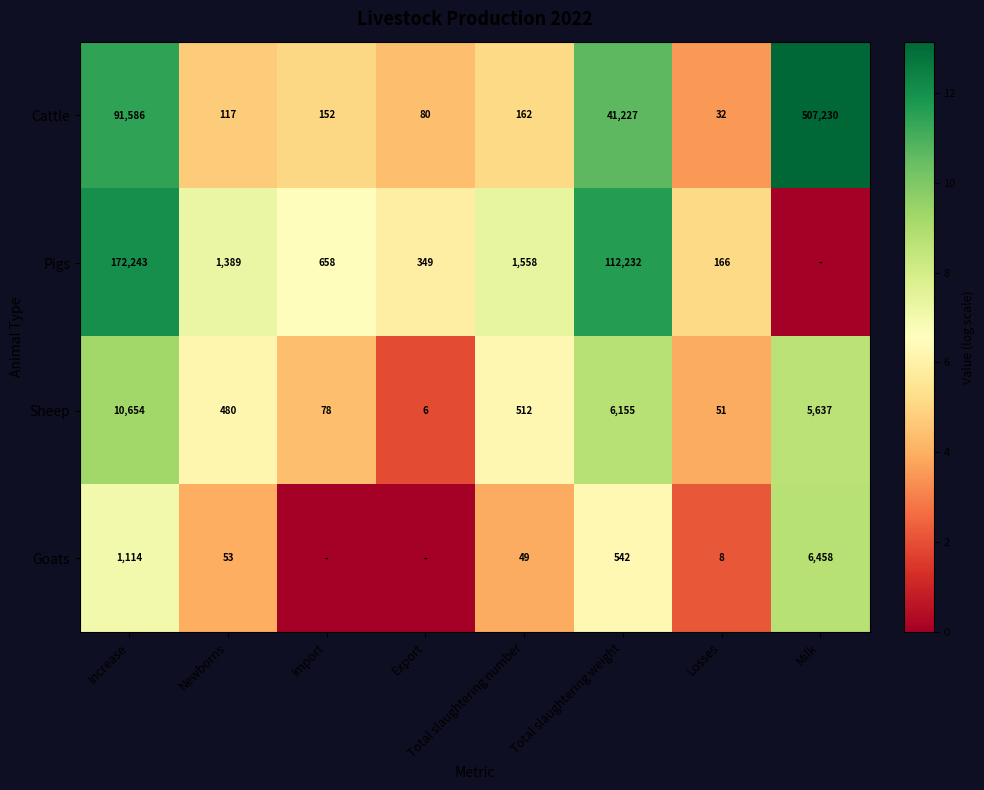

How many series are shown in this chart?

4